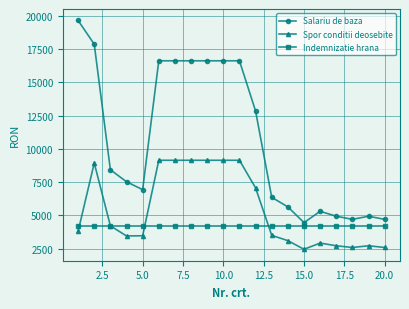

What is the maximum value shown in the chart?

19643